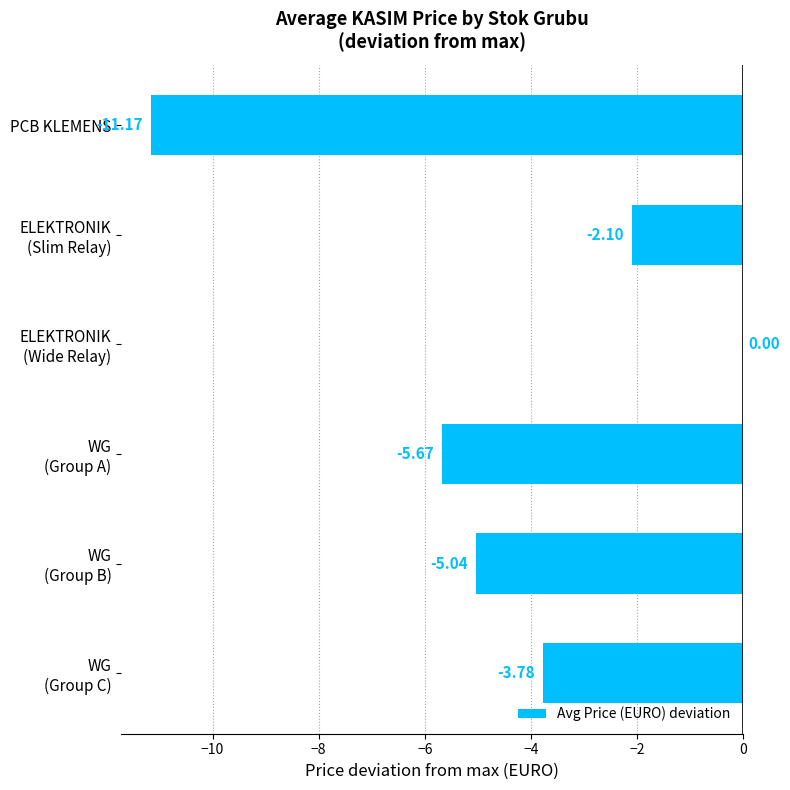

What is the sum of all values?

-27.8